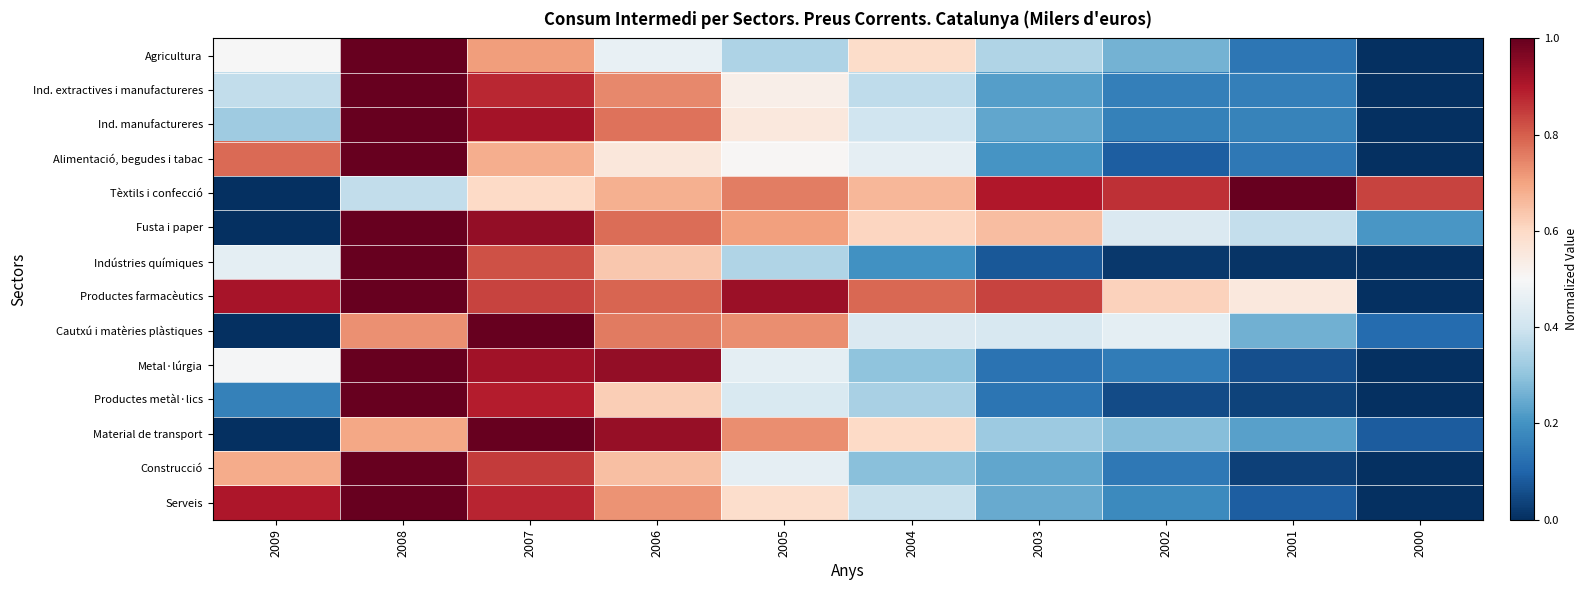

Which series has the largest total across all categories?

Productes farmacèutics